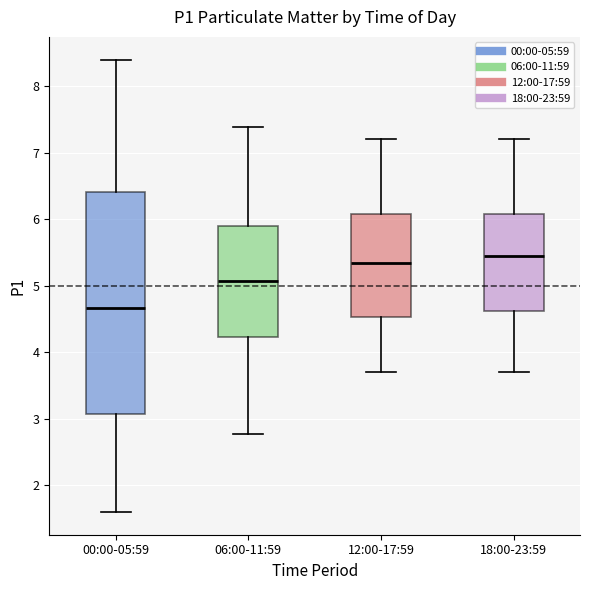

Reading left to right, transcribe this box plot: for each box, give where its median line is, the range the box spans, and where its two whiskers end, as read against the y-axis. The values are not printed on the chart, so give them approximately, as read against the axis.

00:00-05:59: median 4.7, box 3.1 to 6.4, whiskers 1.6 to 8.4
06:00-11:59: median 5.1, box 4.2 to 5.9, whiskers 2.8 to 7.4
12:00-17:59: median 5.4, box 4.5 to 6.1, whiskers 3.7 to 7.2
18:00-23:59: median 5.5, box 4.6 to 6.1, whiskers 3.7 to 7.2